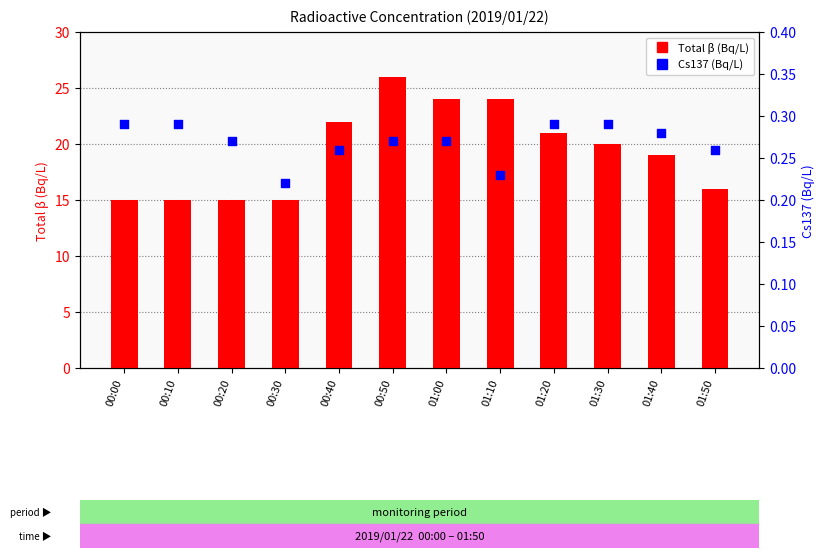

Which series contains the lowest Y value?

Cs137 (Bq/L)